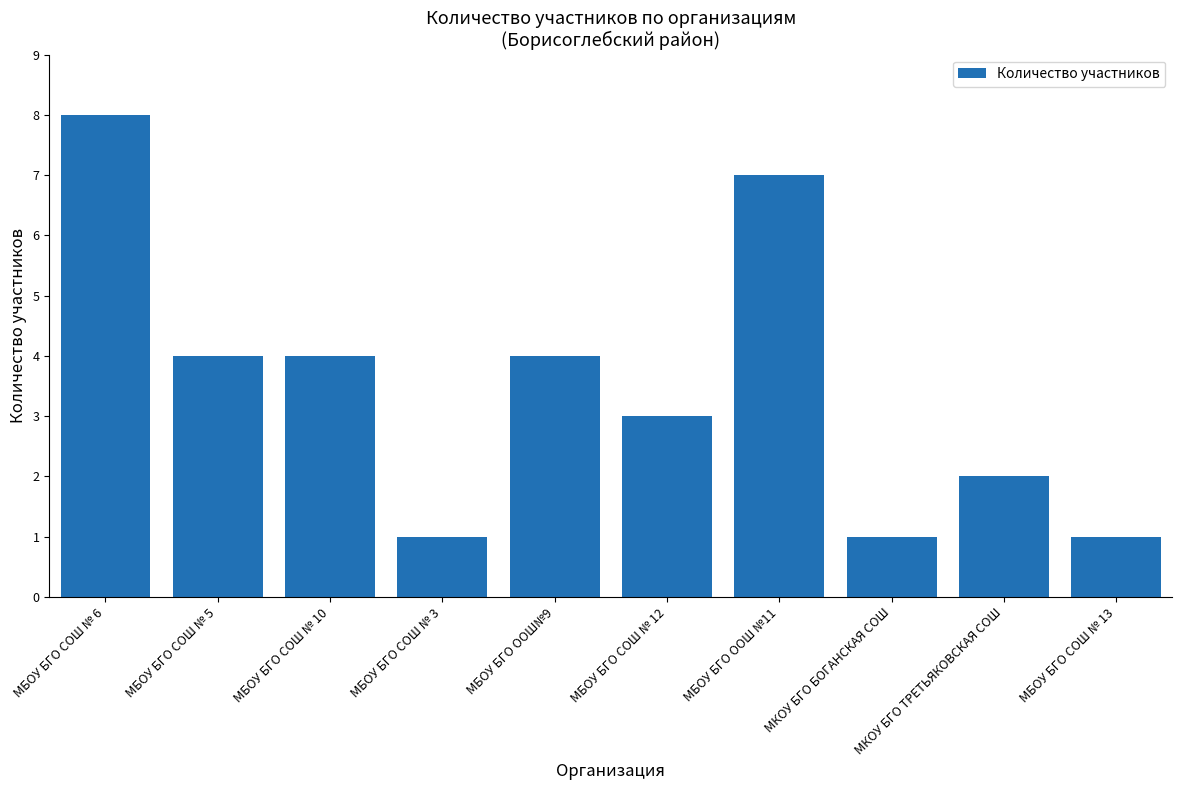

How many values are between 1 and 4?

8